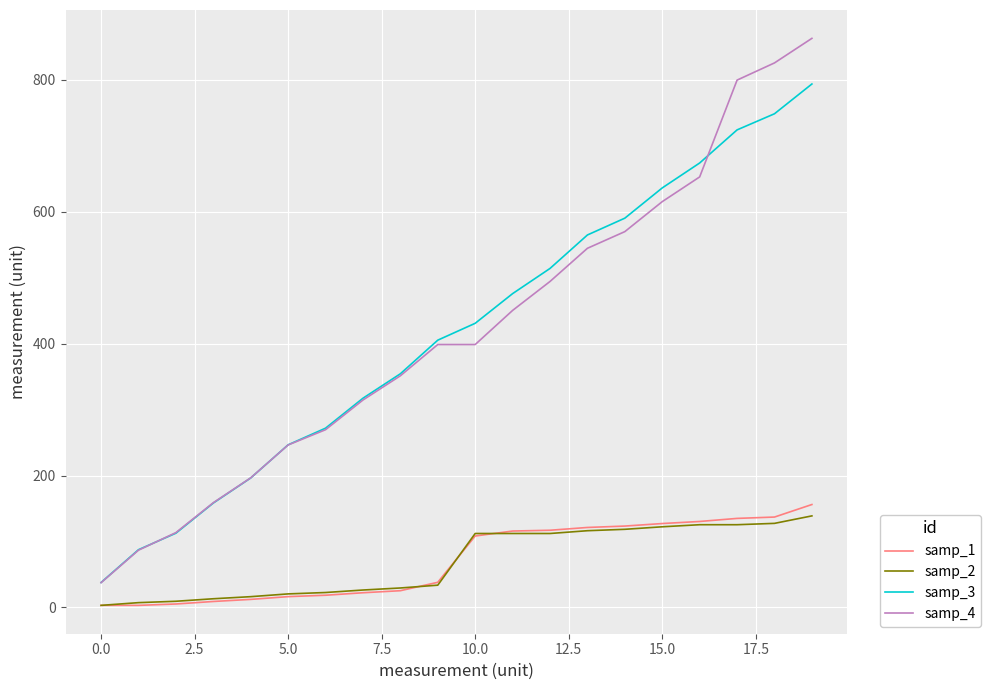

What is the maximum value for samp_1?

156.1